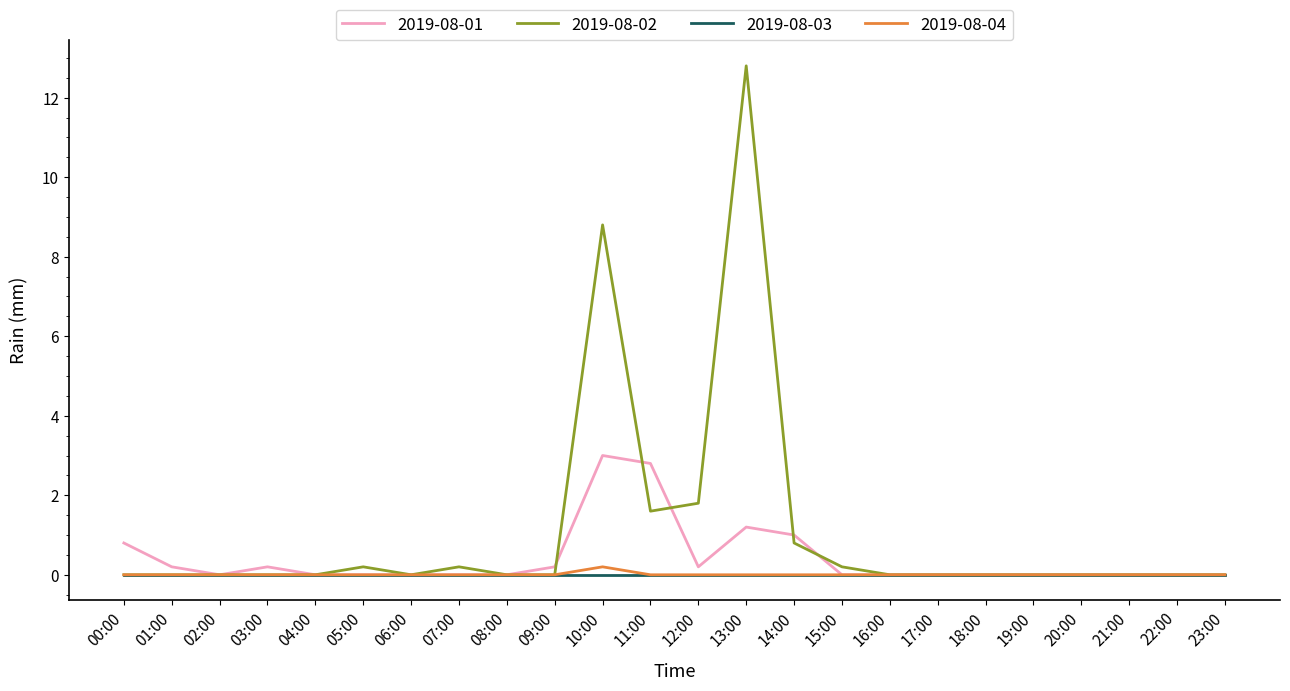

The value of 2019-08-04 at 05:00 is 0.0. True or false?

True